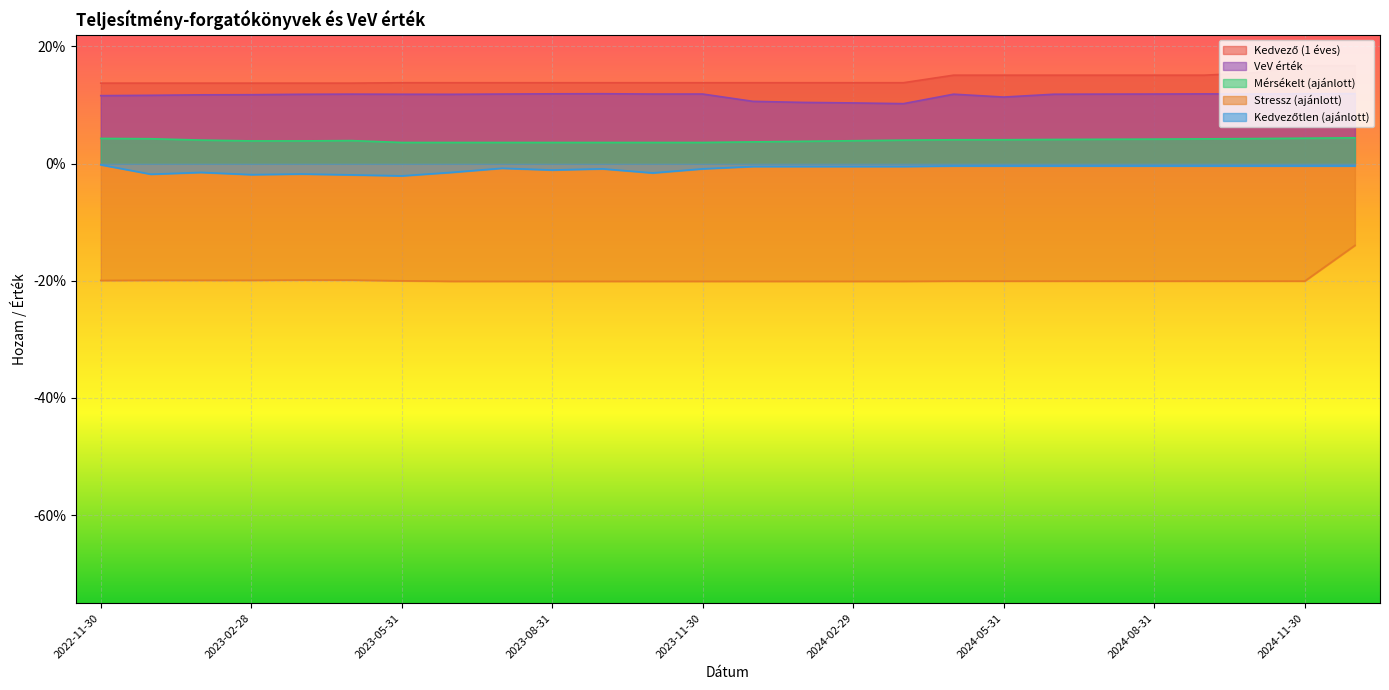

True or false: Stressz (ajánlott) has more than 1 interior local peaks.

True